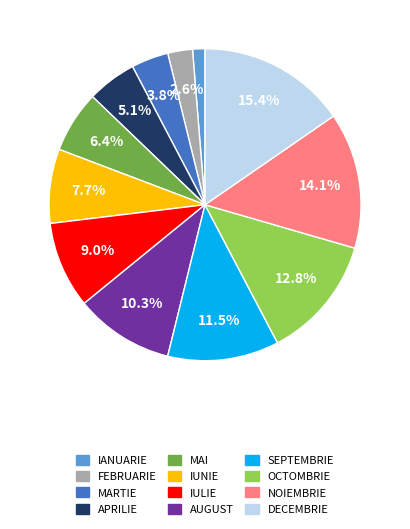

How many segments does this pie chart have?

12